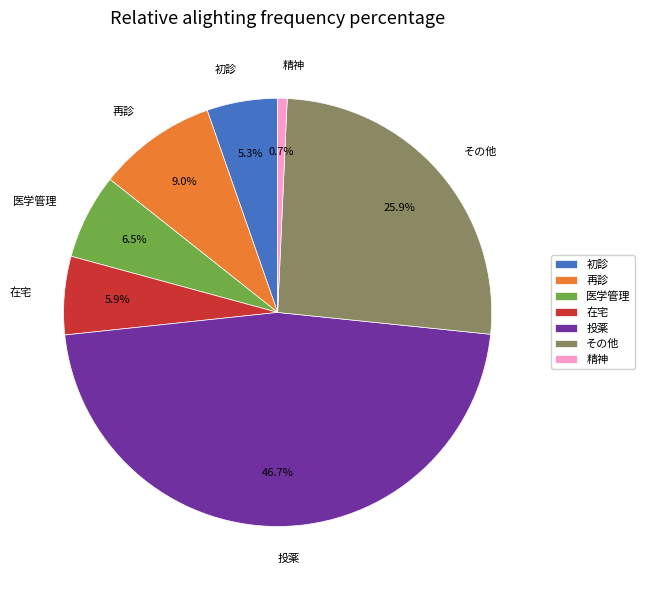

True or false: その他 accounts for 73% of the total.

False